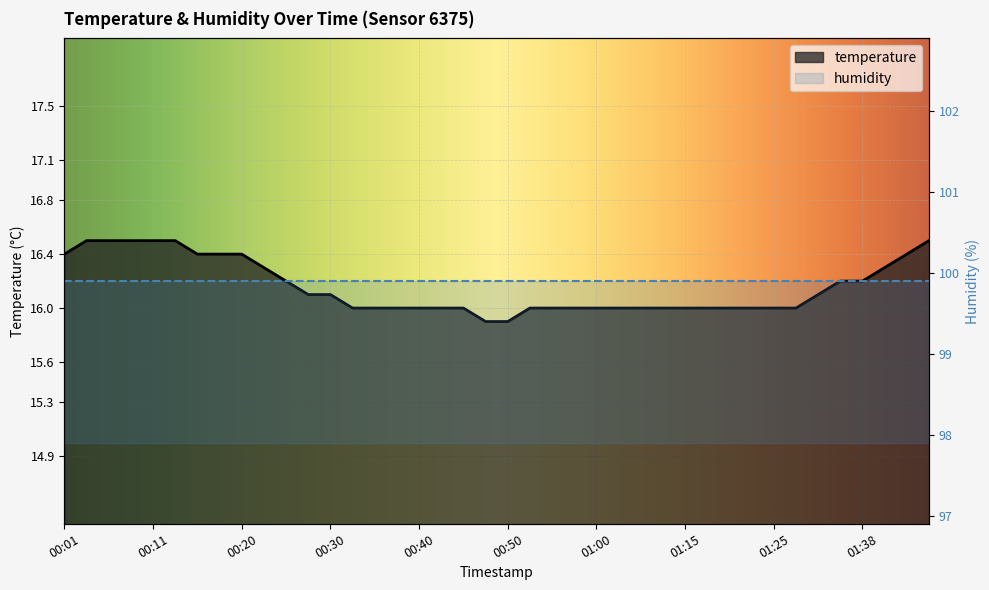

What is the sum of the values at 01:38 and 00:40?

32.2